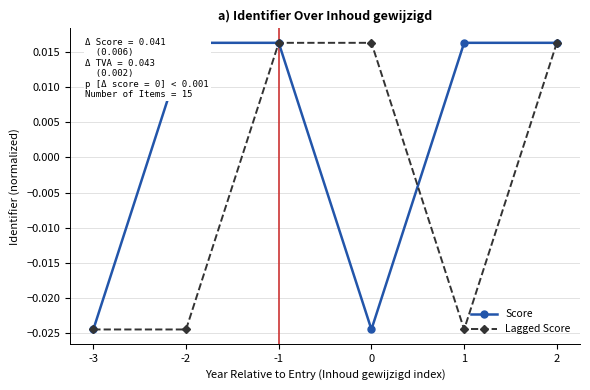

True or false: Lagged Score has more than 2 points higher than both neighbors.

False